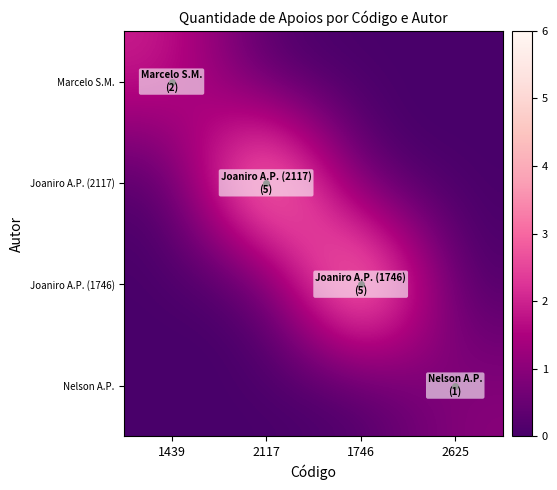

Reading left to right, transcribe all the data shown in this chart.

Marcelo S.M.: 1439=2	2117=0	1746=0	2625=0
Joaniro A.P. (2117): 1439=0	2117=5	1746=0	2625=0
Joaniro A.P. (1746): 1439=0	2117=0	1746=5	2625=0
Nelson A.P.: 1439=0	2117=0	1746=0	2625=1